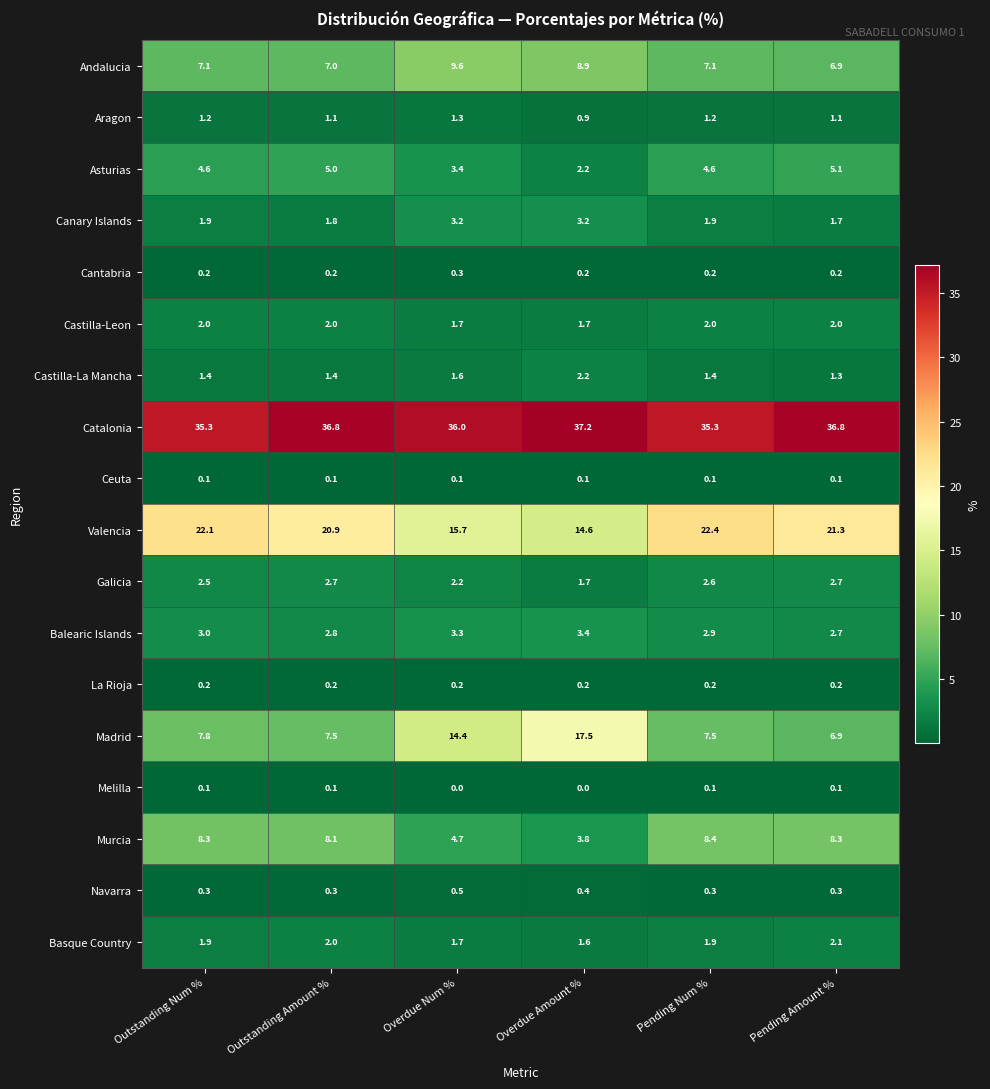

What is the sum of all Aragon values?

6.8